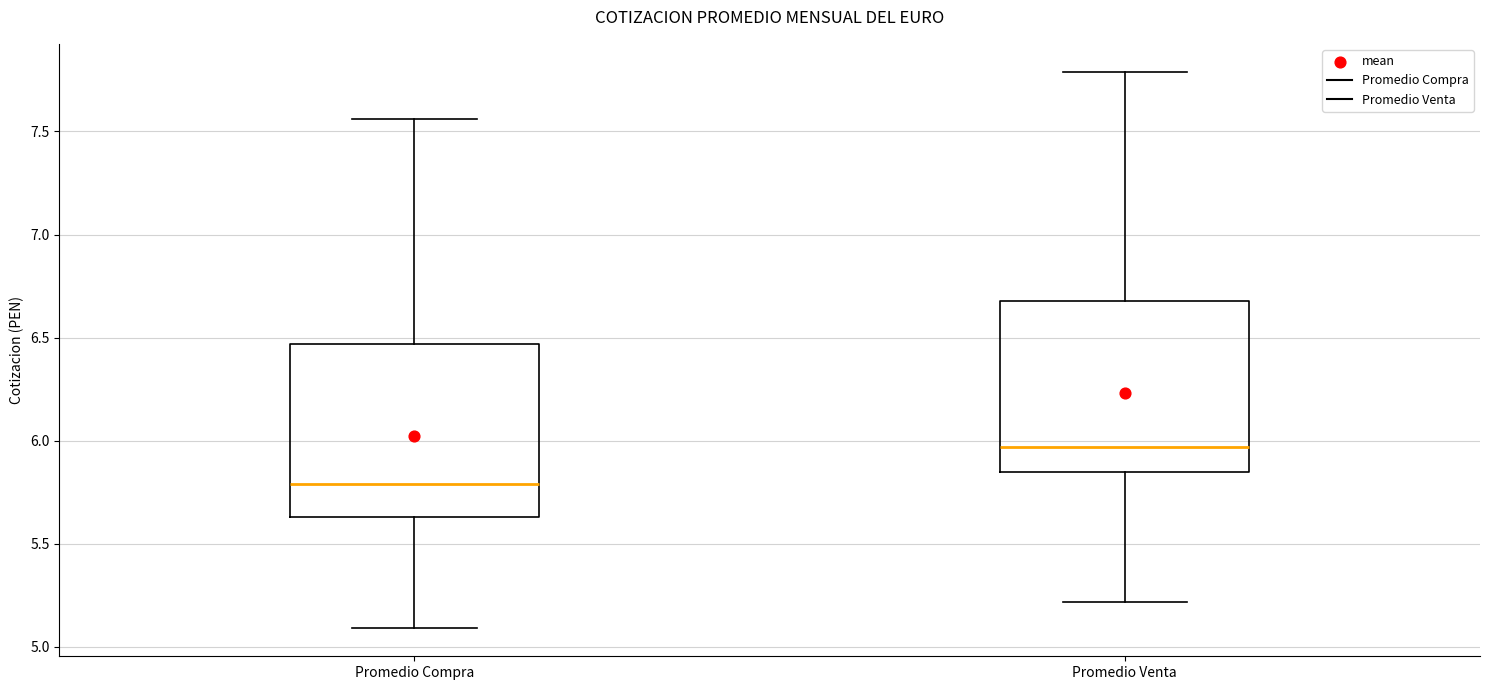

Reading left to right, read every box against the y-axis: the position of its median line, the range the box covers, and the ends of its whiskers. The values are not printed on the chart, so give them approximately, as read against the axis.

Promedio Compra: median 5.80, box 5.65 to 6.45, whiskers 5.10 to 7.55
Promedio Venta: median 5.95, box 5.85 to 6.70, whiskers 5.20 to 7.80